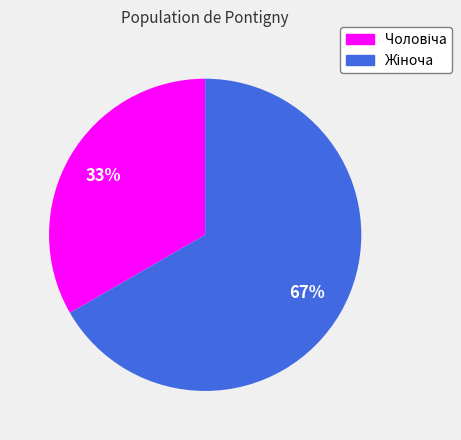

To the nearest percent, what is the average slice percentage?

50%